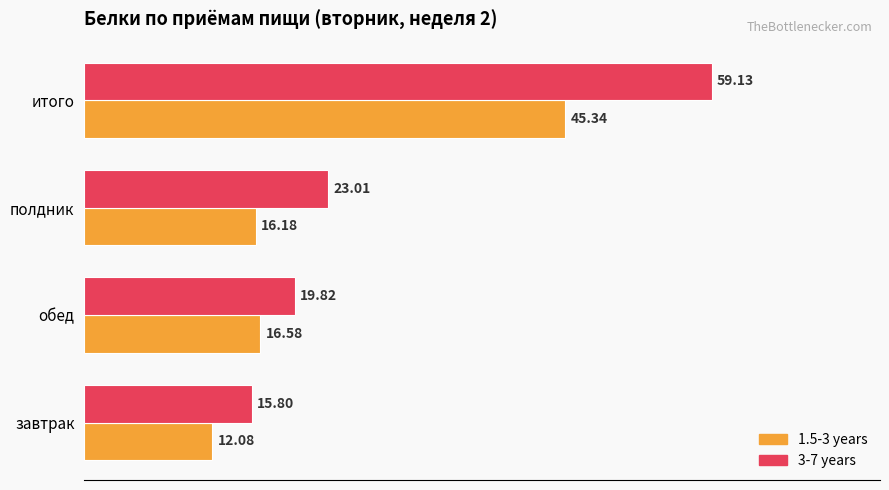

List the series in order of their overall mean, highest first.

3-7 years, 1.5-3 years